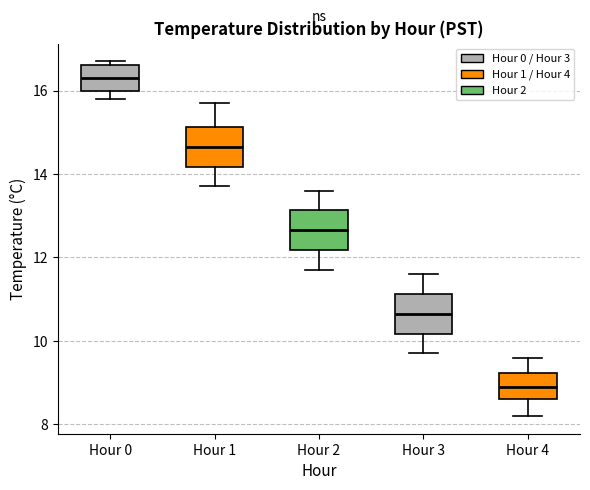

Reading left to right, read every box against the y-axis: the position of its median line, the range the box covers, and the ends of its whiskers. The values are not printed on the chart, so give them approximately, as read against the axis.

Hour 0: median 16.4, box 16.0 to 16.6, whiskers 15.8 to 16.8
Hour 1: median 14.6, box 14.2 to 15.2, whiskers 13.8 to 15.8
Hour 2: median 12.6, box 12.2 to 13.2, whiskers 11.8 to 13.6
Hour 3: median 10.6, box 10.2 to 11.2, whiskers 9.8 to 11.6
Hour 4: median 9.0, box 8.6 to 9.2, whiskers 8.2 to 9.6